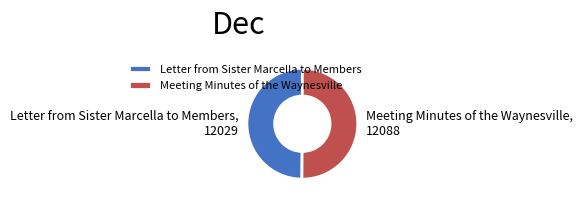

Count the number of slices in the pie.

2